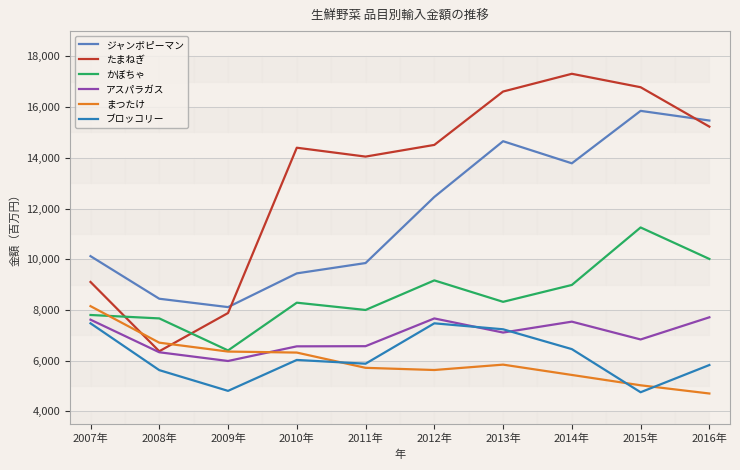

What is the label of the 8th point from the right?

2009年